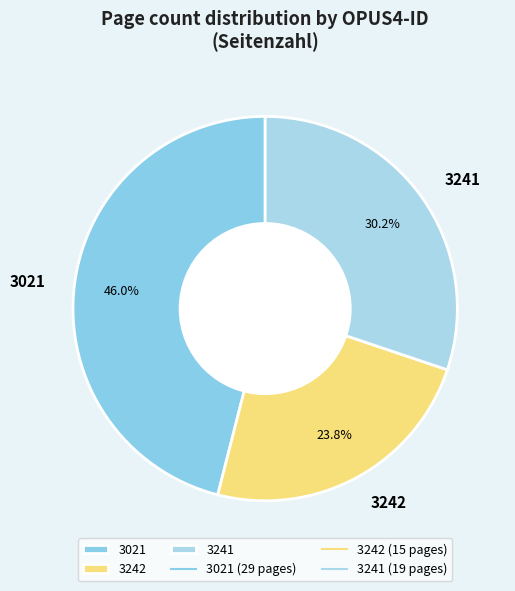

Is it true that 3242 is 33% of the pie?

False